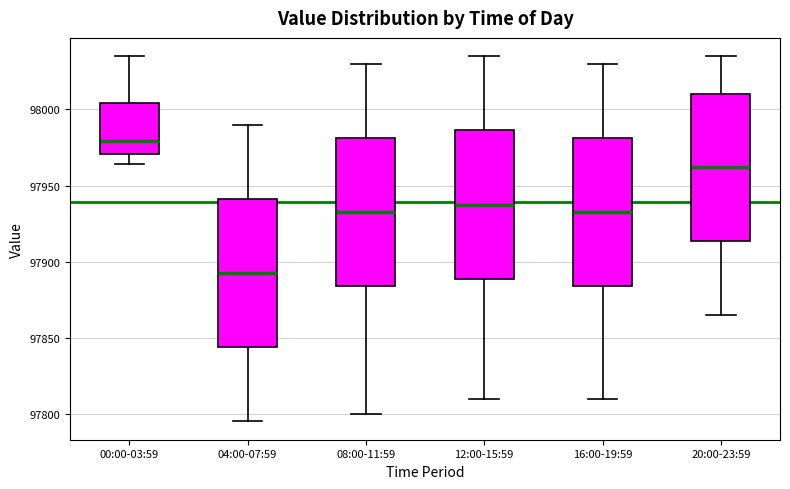

Reading left to right, read every box against the y-axis: the position of its median line, the range the box covers, and the ends of its whiskers. The values are not printed on the chart, so give them approximately, as read against the axis.

00:00-03:59: median 97980, box 97970 to 98005, whiskers 97965 to 98035
04:00-07:59: median 97895, box 97845 to 97940, whiskers 97795 to 97990
08:00-11:59: median 97935, box 97885 to 97980, whiskers 97800 to 98030
12:00-15:59: median 97940, box 97890 to 97985, whiskers 97810 to 98035
16:00-19:59: median 97935, box 97885 to 97980, whiskers 97810 to 98030
20:00-23:59: median 97965, box 97915 to 98010, whiskers 97865 to 98035